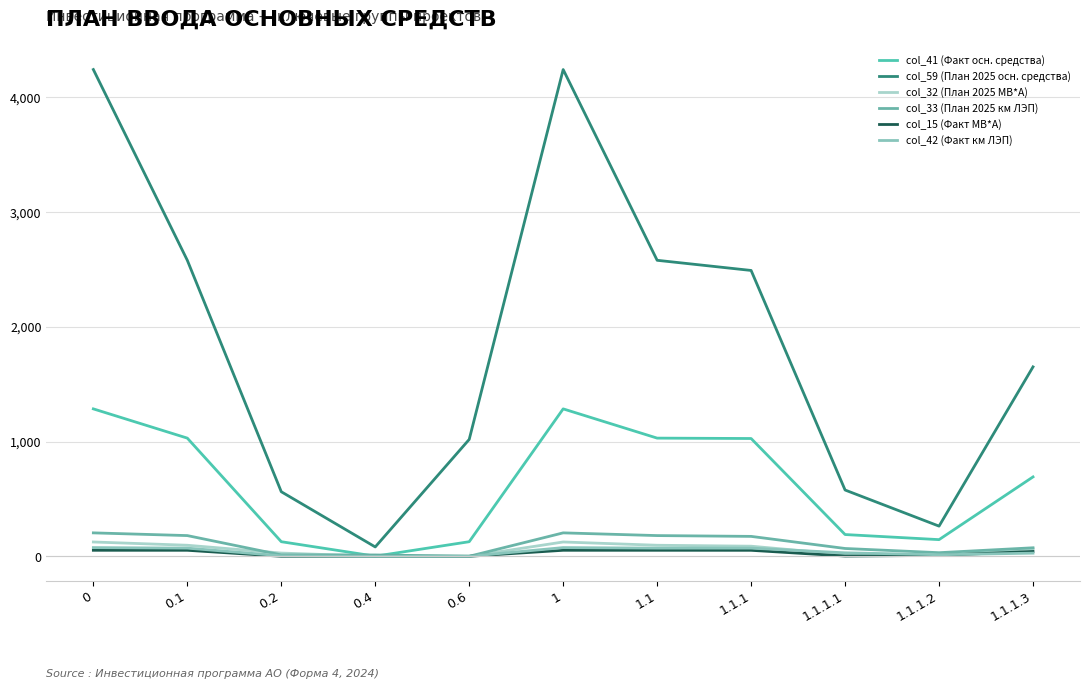

In col_42 (Факт км ЛЭП), how many points are lower than both neighbors (excluding endpoints)?

2